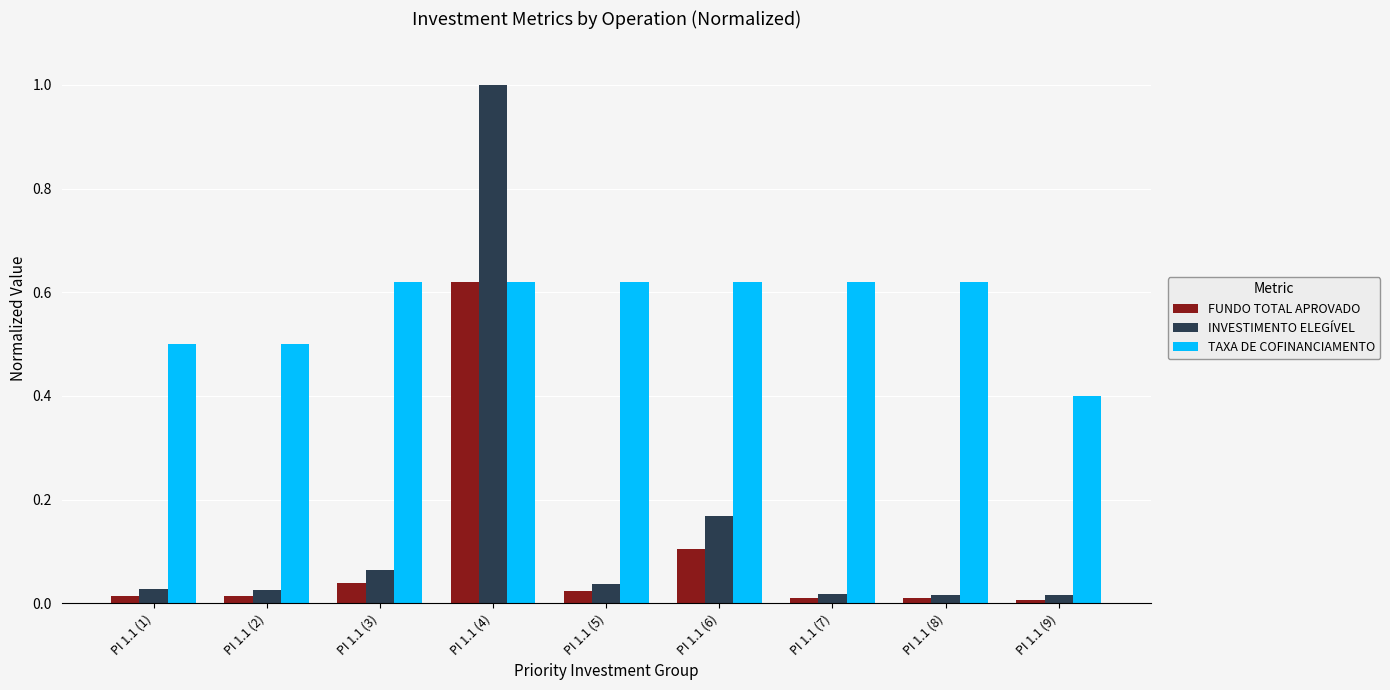

At which category is the sum across all series the highest?

PI 1.1 (4)